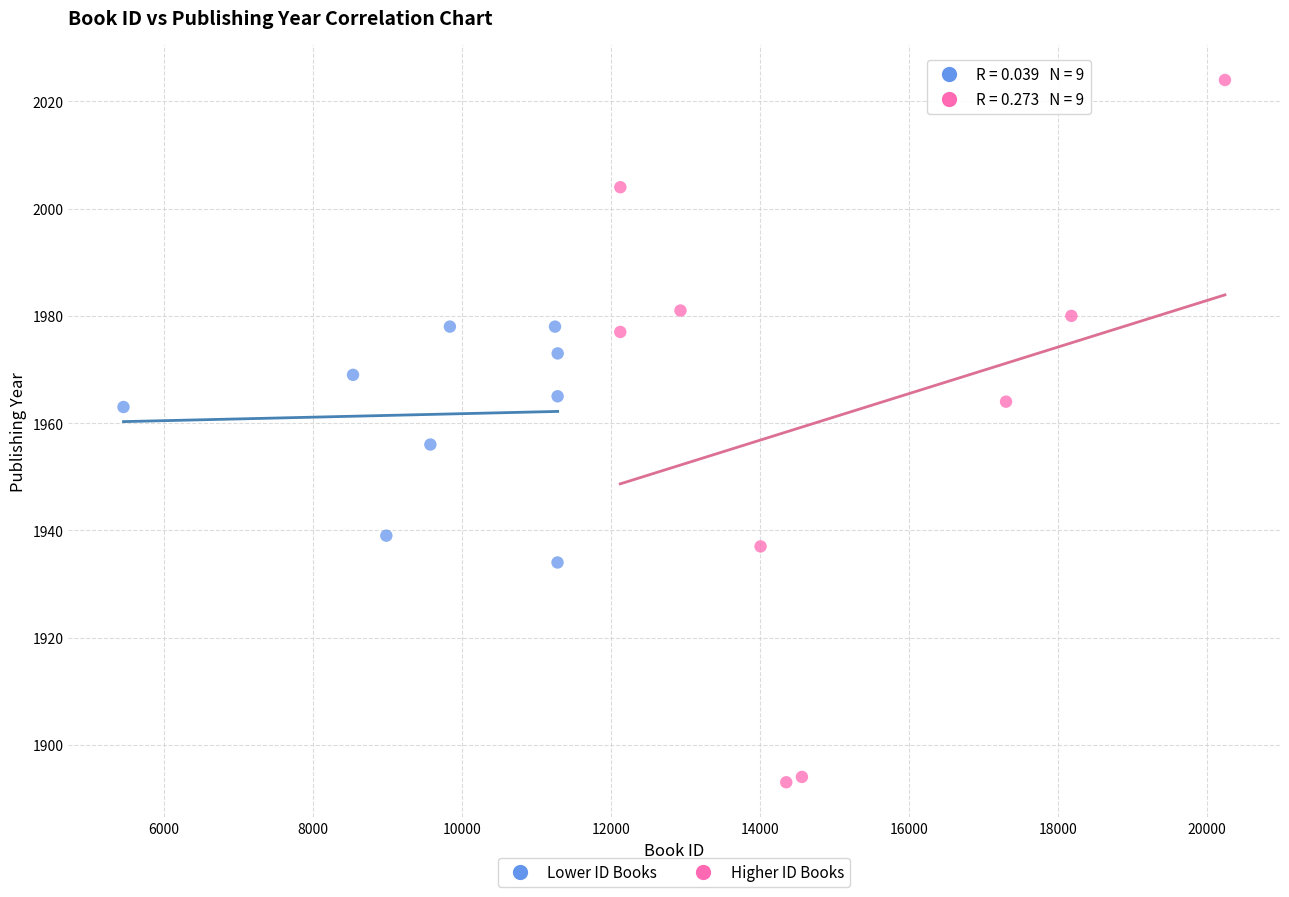

Which series reaches the maximum Y coordinate?

Higher ID Books